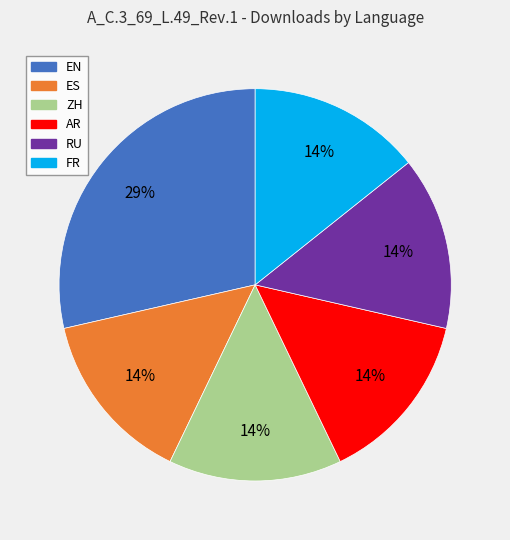

Does ES account for over 50% of the chart?

No